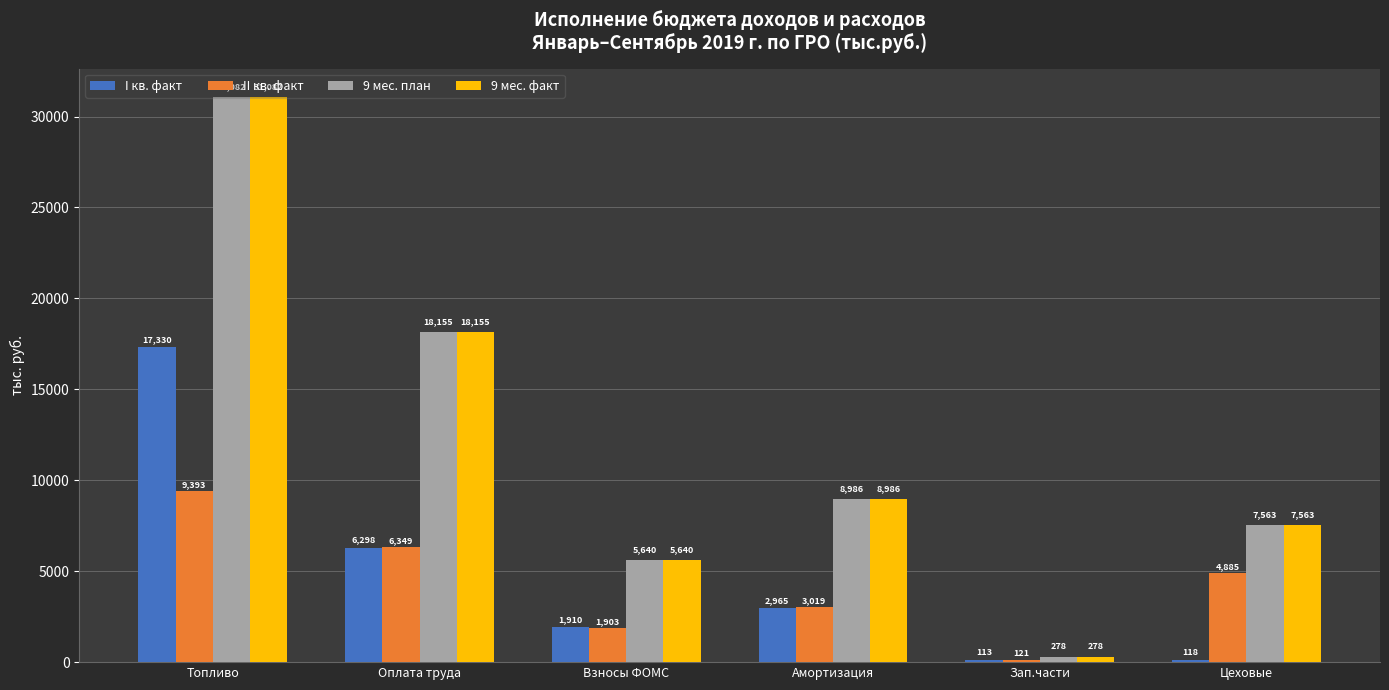

What is the value of the 9 мес. план bar at the 1st from the left?

31081.8